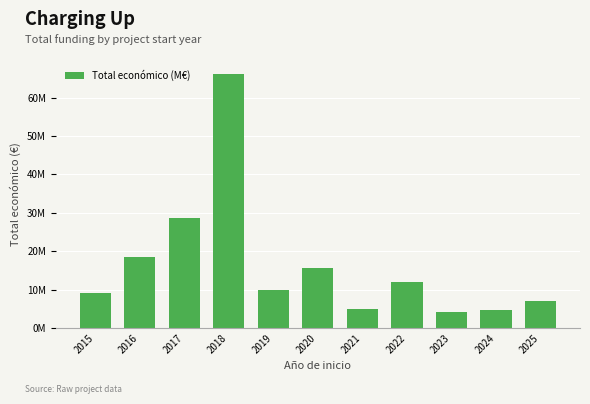

True or false: the data shows 15.7 at 2020.

True